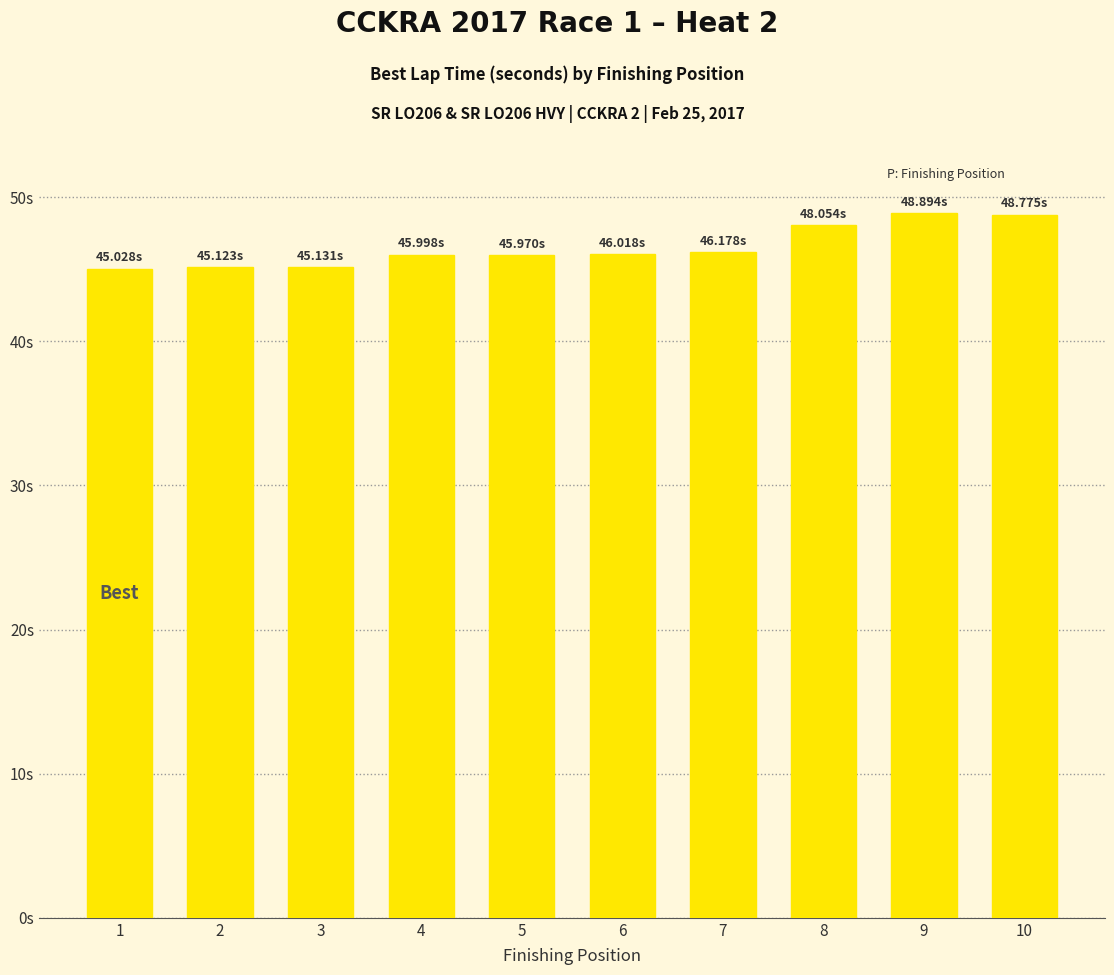

What is the greatest value displayed?

48.9